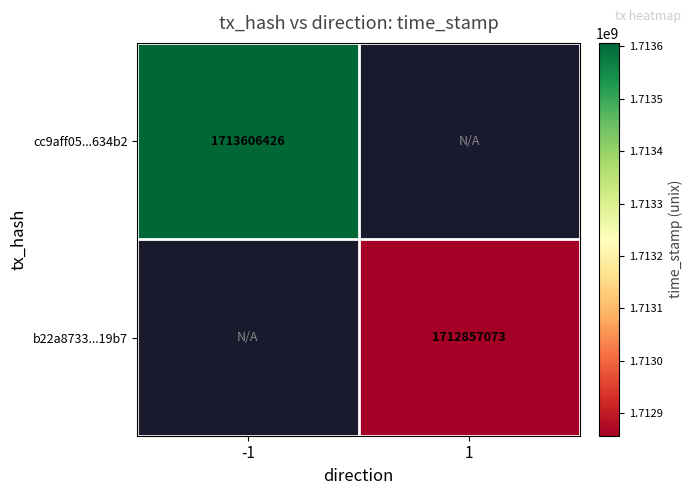

True or false: cc9aff05...634b2 has a value of 886143570.1 at -1.

False